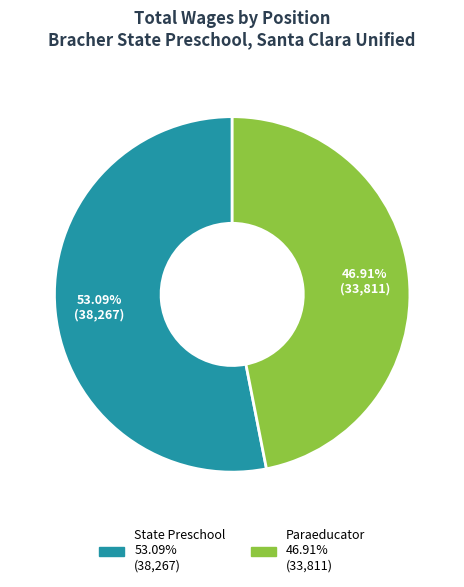

Between State Preschool and Paraeducator, which is larger?

State Preschool